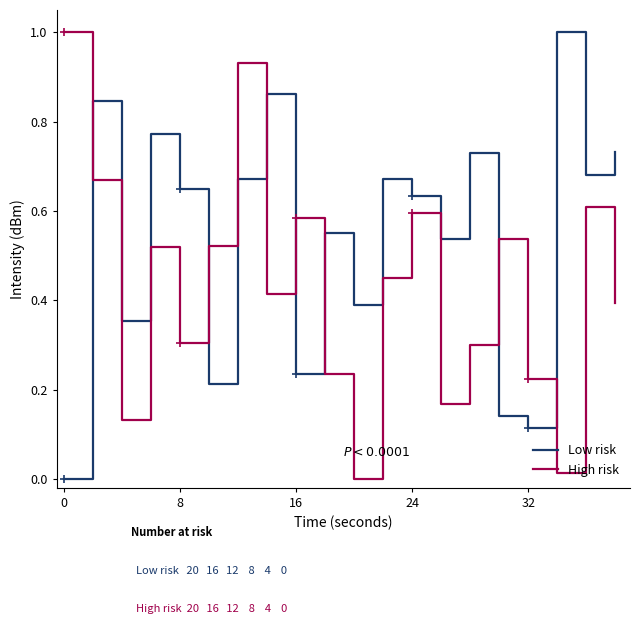

What is the maximum value for Low risk?

1.0